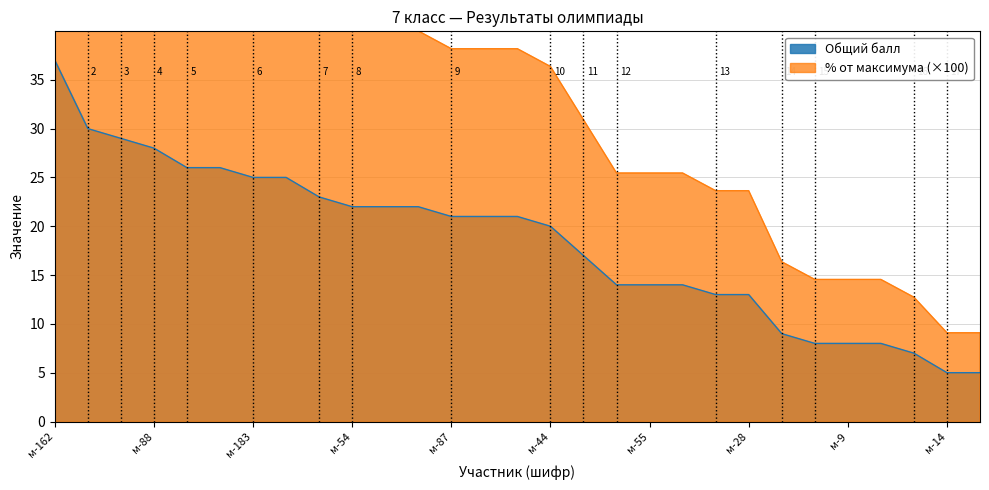

Does the chart have visible grid lines?

Yes